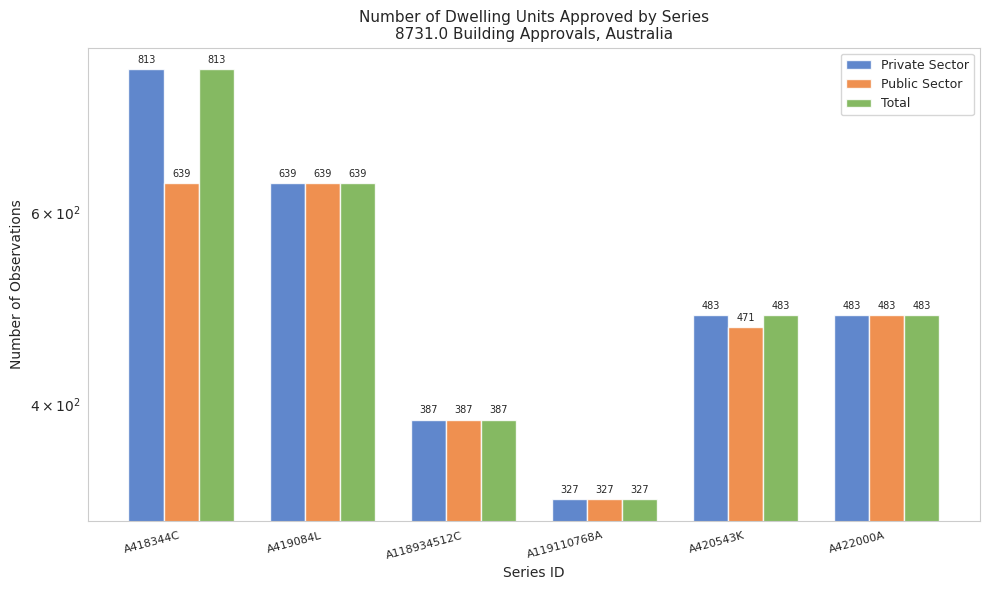

Which category has the lowest value across all series?

A119110768A